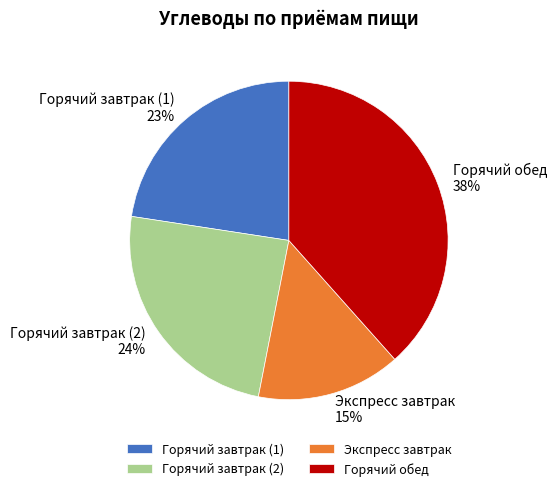

Do Горячий завтрак (2) and Экспресс завтрак together represent more than half of the pie?

No